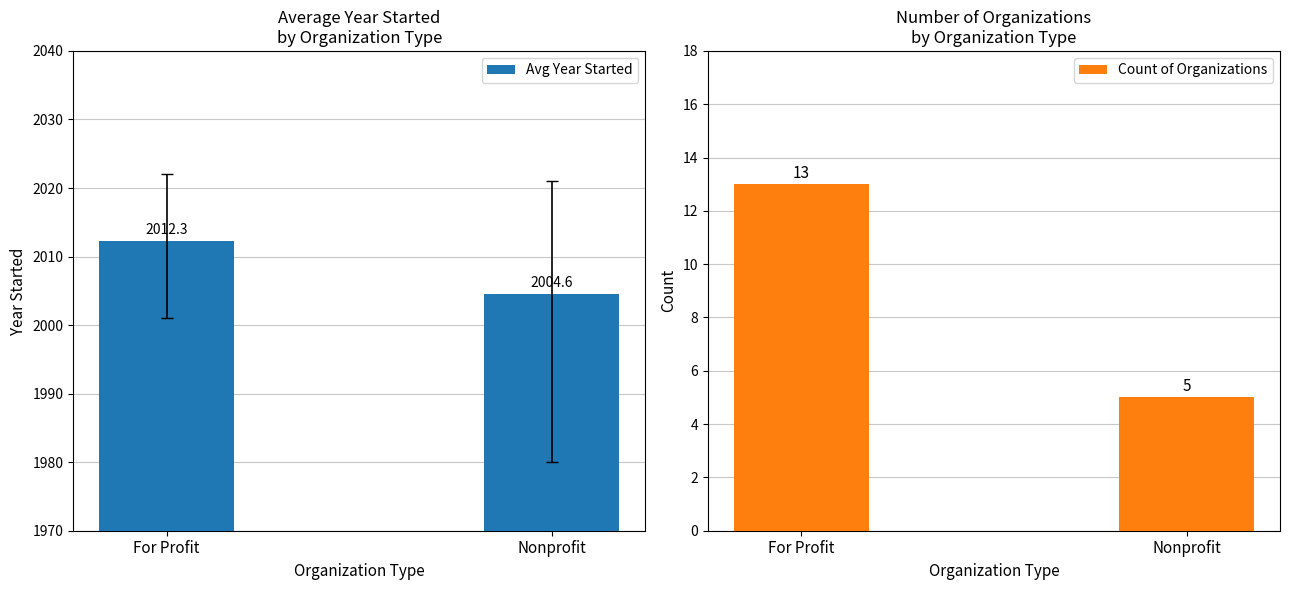

Which has a higher value, Nonprofit or For Profit?

For Profit